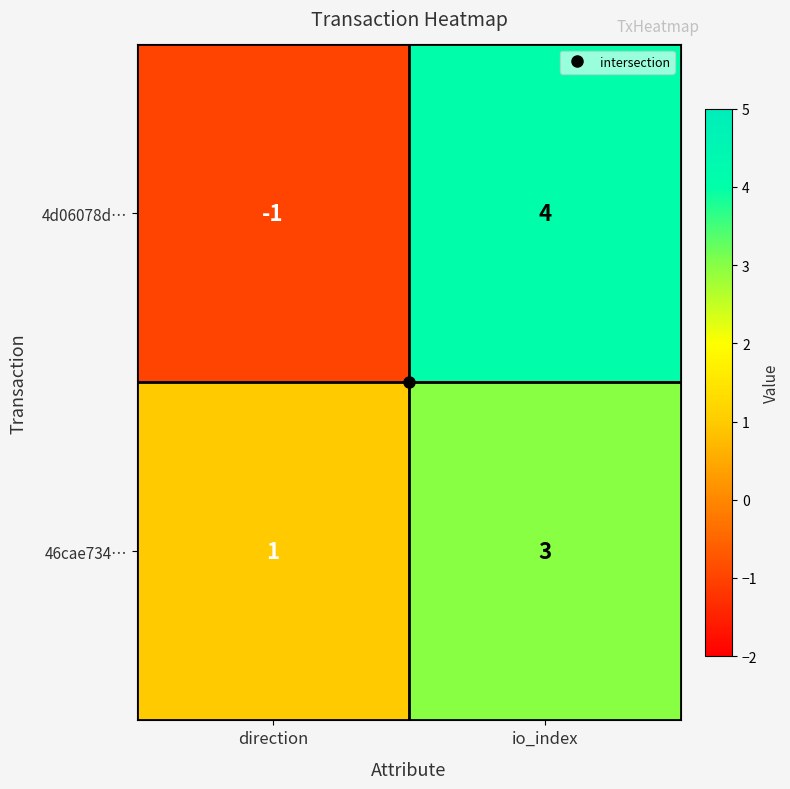

List the labels in order of 4d06078d… value, largest first.

io_index, direction